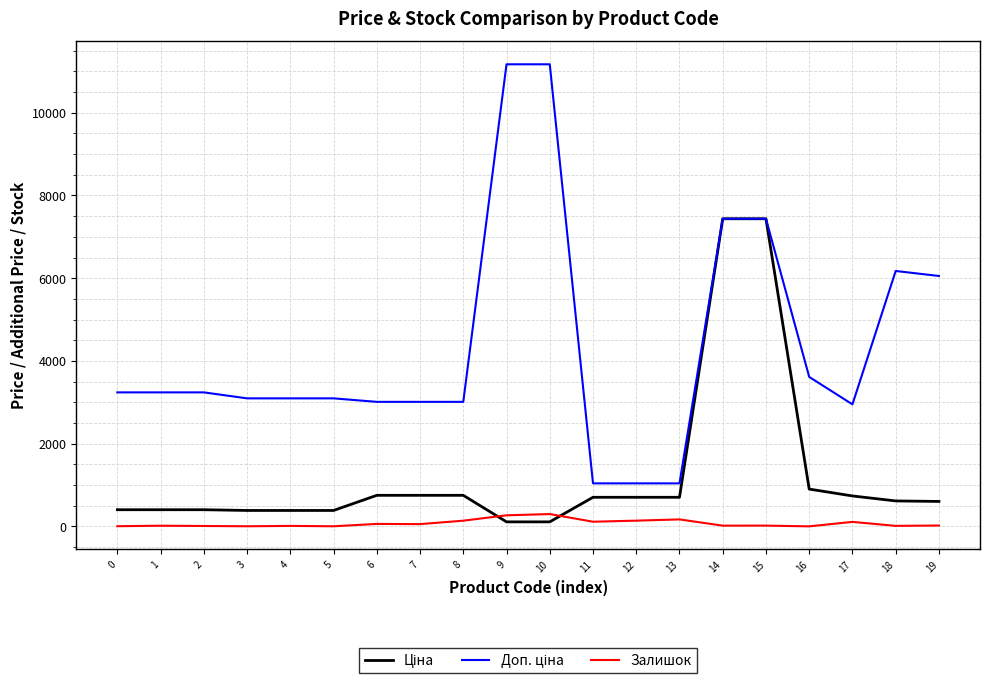

What is the maximum value shown in the chart?

11169.0